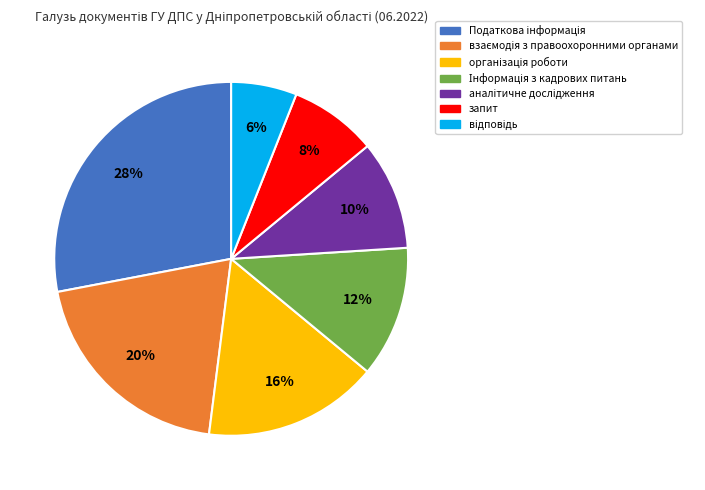

To the nearest percent, what is the average slice percentage?

14%